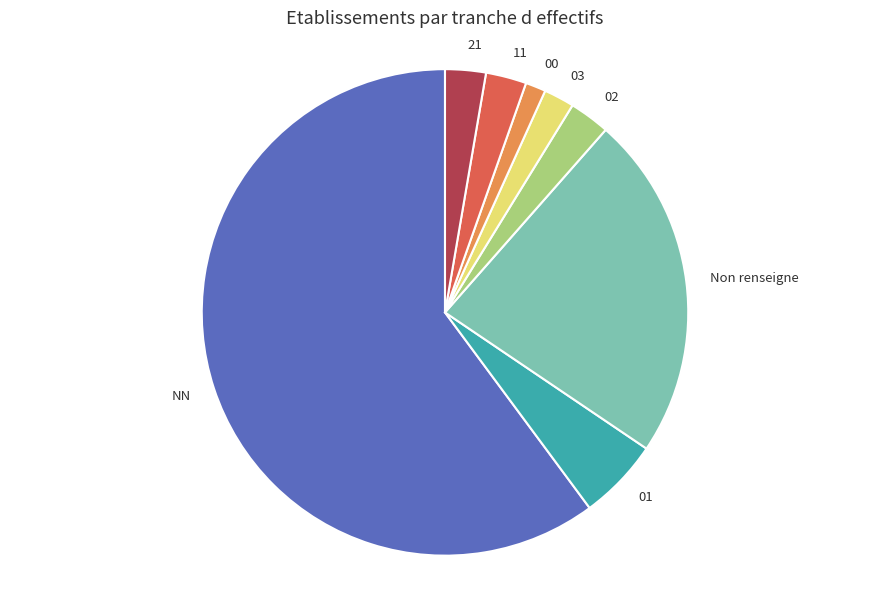

Approximately how many times larger is the value at 00 compared to 21?

0.5